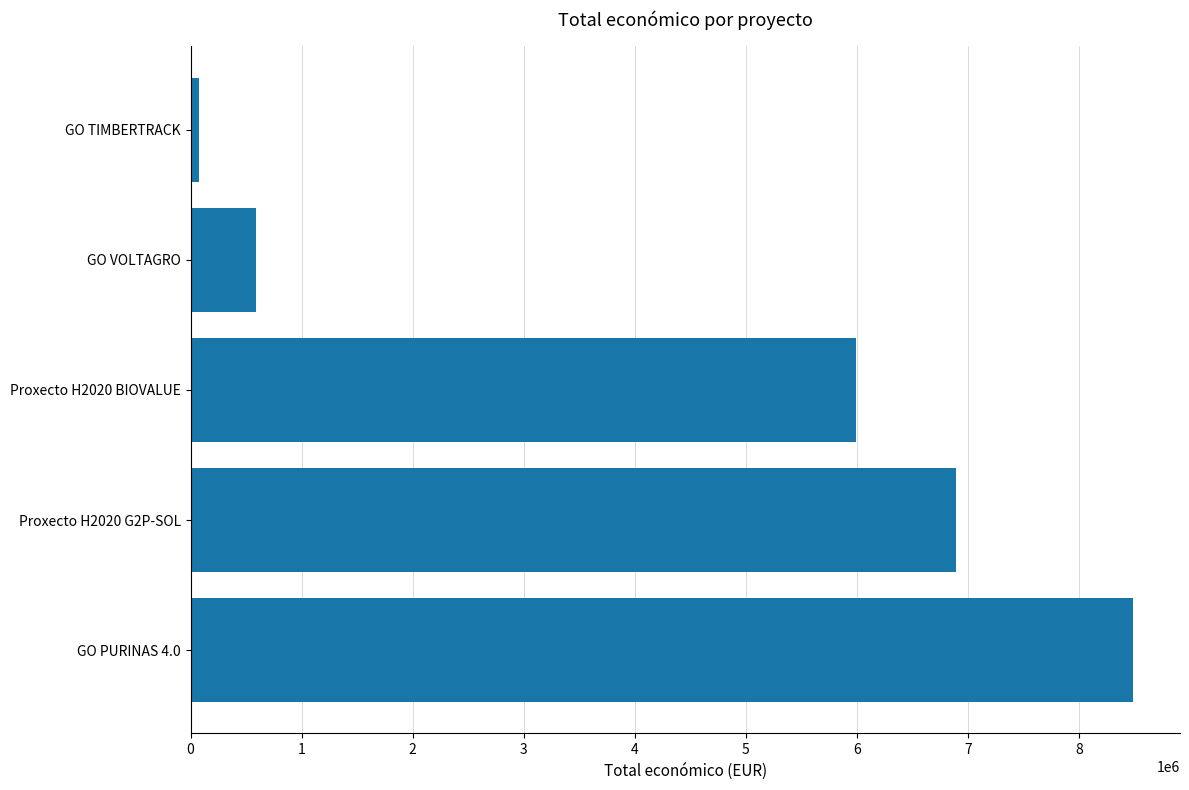

Rank the categories by value from highest to lowest.

GO PURINAS 4.0, Proxecto H2020 G2P-SOL, Proxecto H2020 BIOVALUE, GO VOLTAGRO, GO TIMBERTRACK